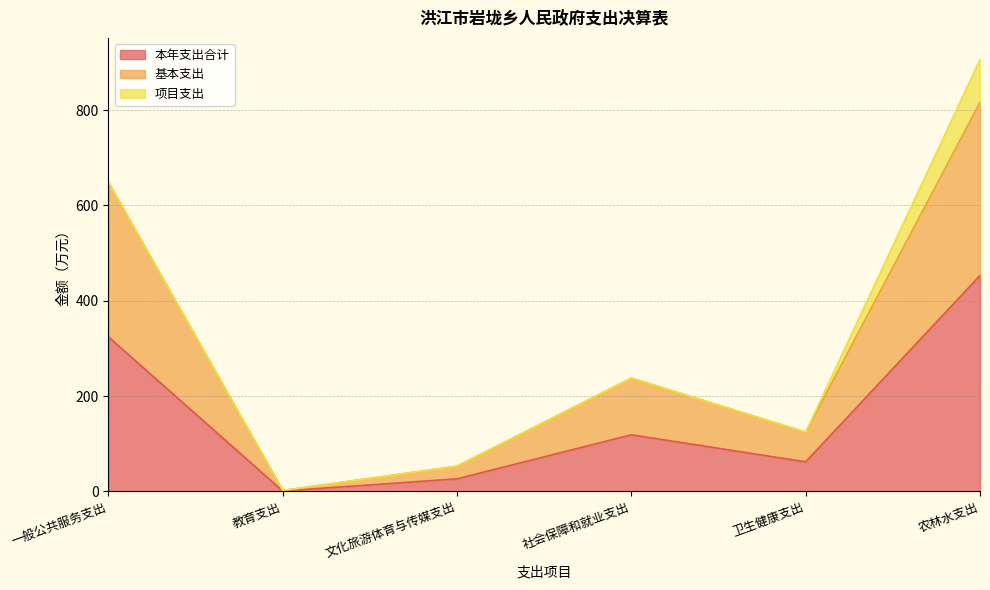

True or false: 基本支出 and 本年支出合计 intersect in this chart.

False